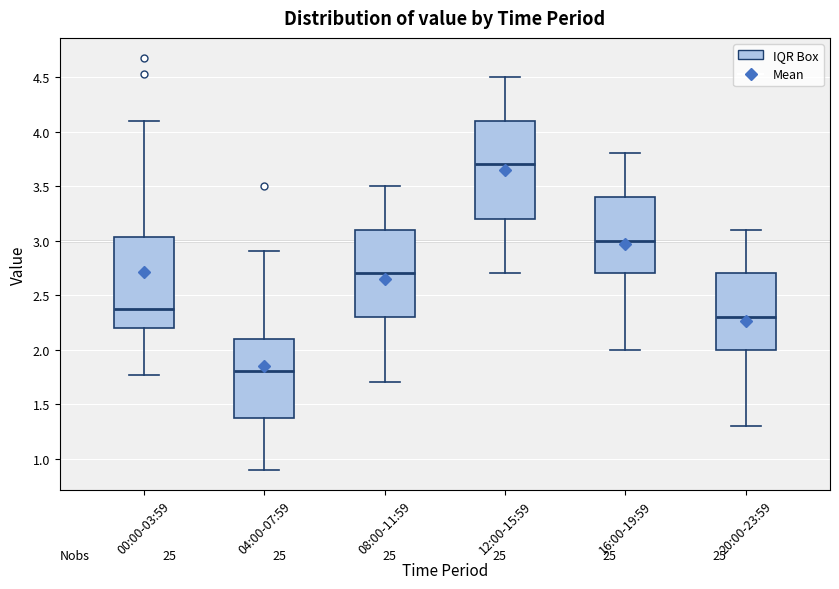

Reading left to right, transcribe this box plot: for each box, give where its median line is, the range the box spans, and where its two whiskers end, as read against the y-axis. The values are not printed on the chart, so give them approximately, as read against the axis.

00:00-03:59: median 2.35, box 2.20 to 3.05, whiskers 1.75 to 4.10
04:00-07:59: median 1.80, box 1.35 to 2.10, whiskers 0.90 to 2.90
08:00-11:59: median 2.70, box 2.30 to 3.10, whiskers 1.70 to 3.50
12:00-15:59: median 3.70, box 3.20 to 4.10, whiskers 2.70 to 4.50
16:00-19:59: median 3.00, box 2.70 to 3.40, whiskers 2.00 to 3.80
20:00-23:59: median 2.30, box 2.00 to 2.70, whiskers 1.30 to 3.10